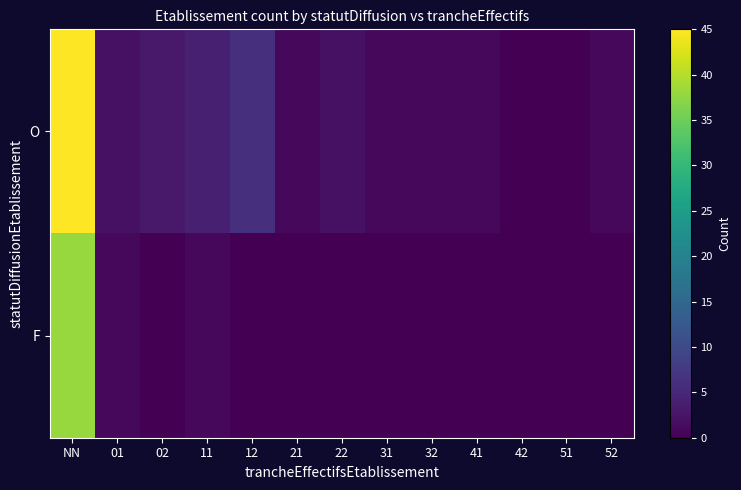

Reading left to right, what are all the values shown in this chart?

O: NN=45	01=2	02=3	11=4	12=6	21=1	22=2	31=1	32=1	41=1	42=0	51=0	52=1
F: NN=38	01=1	02=0	11=1	12=0	21=0	22=0	31=0	32=0	41=0	42=0	51=0	52=0